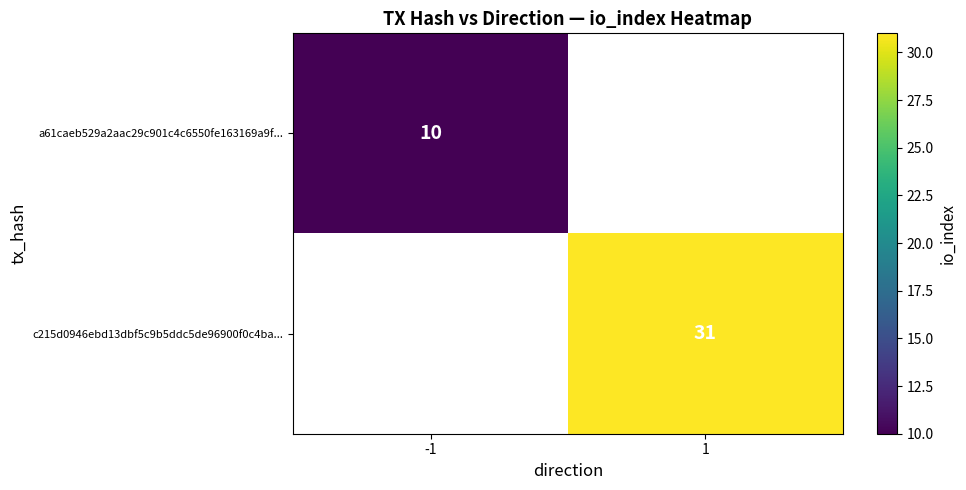

The value of c215d0946ebd13dbf5c9b5ddc5de96900f0c4ba... at 1 is 14. True or false?

False